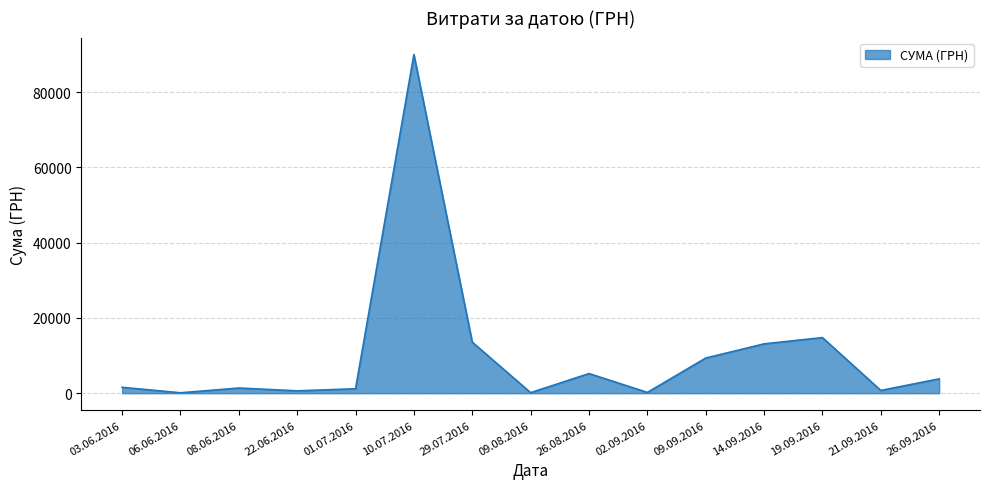

Does the chart have visible grid lines?

Yes